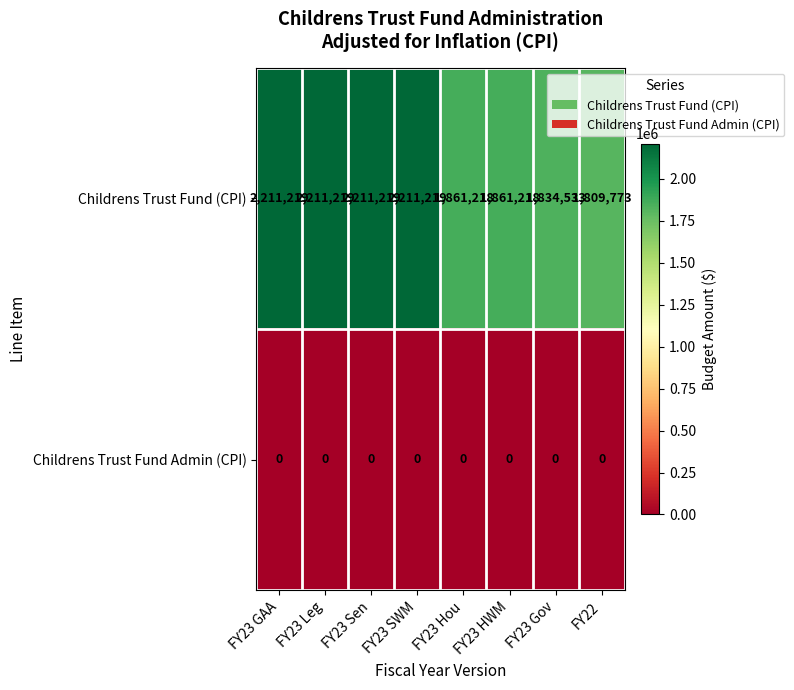

What is the maximum value shown in the chart?

2211219